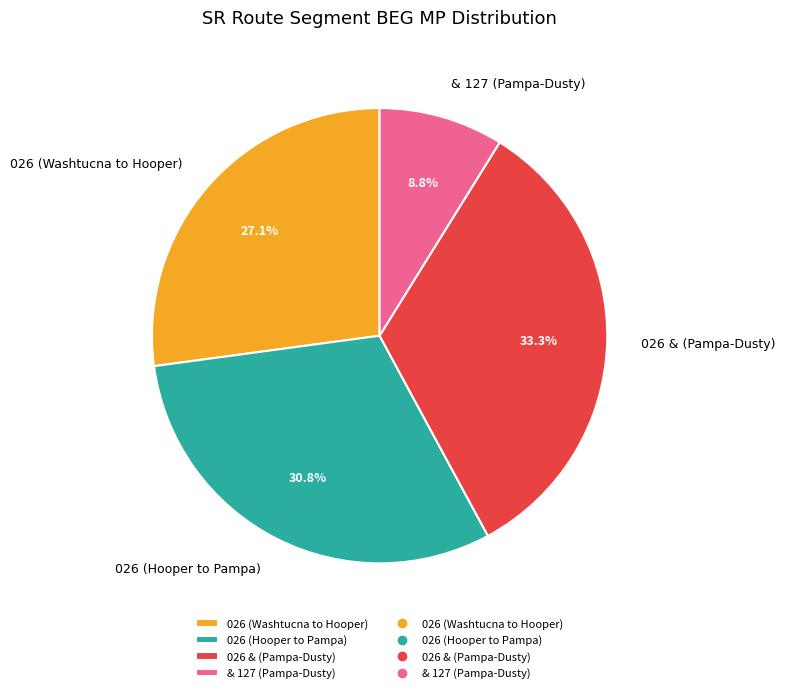

Do & 127 (Pampa-Dusty) and 026 (Washtucna to Hooper) together represent more than half of the pie?

No